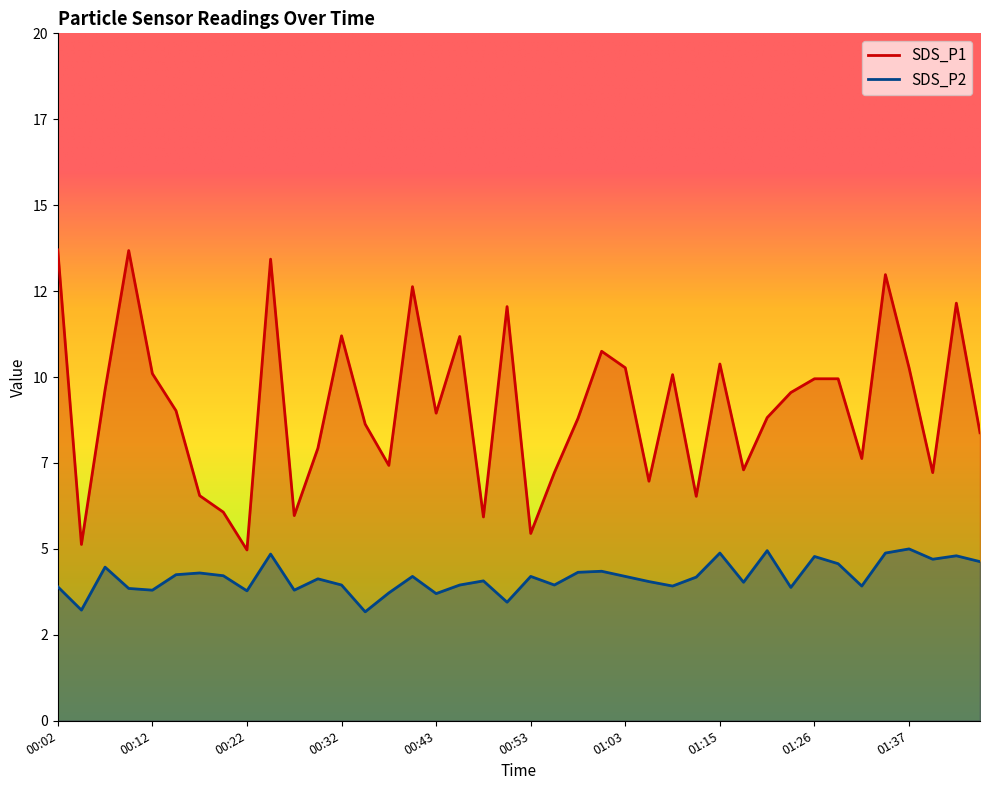

At 01:43, list the series in order from smallest to largest.

SDS_P2, SDS_P1